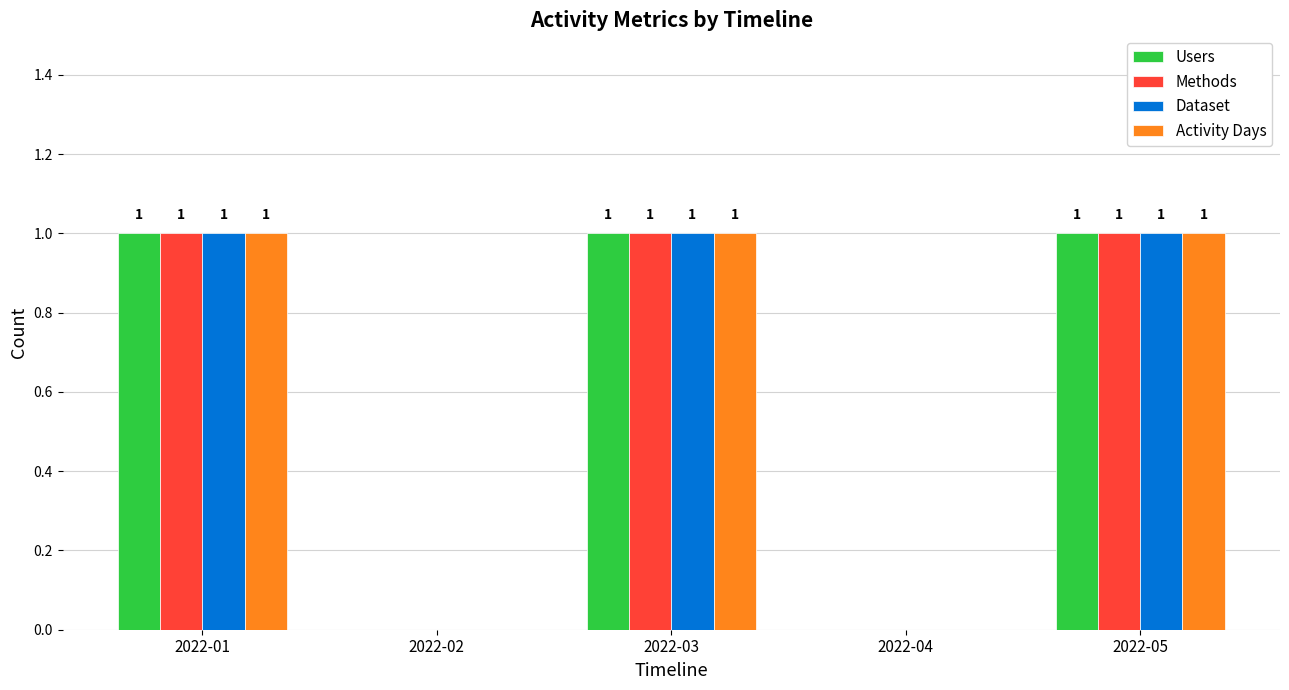

What is the maximum value shown in the chart?

1